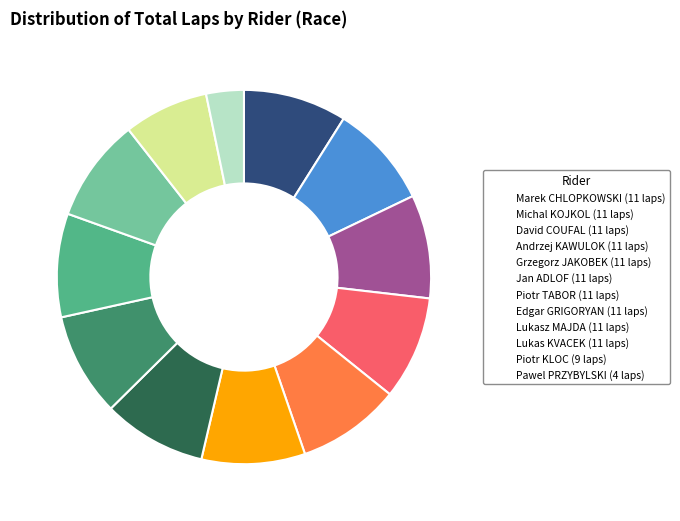

Is there any slice that represents more than half of the pie?

No